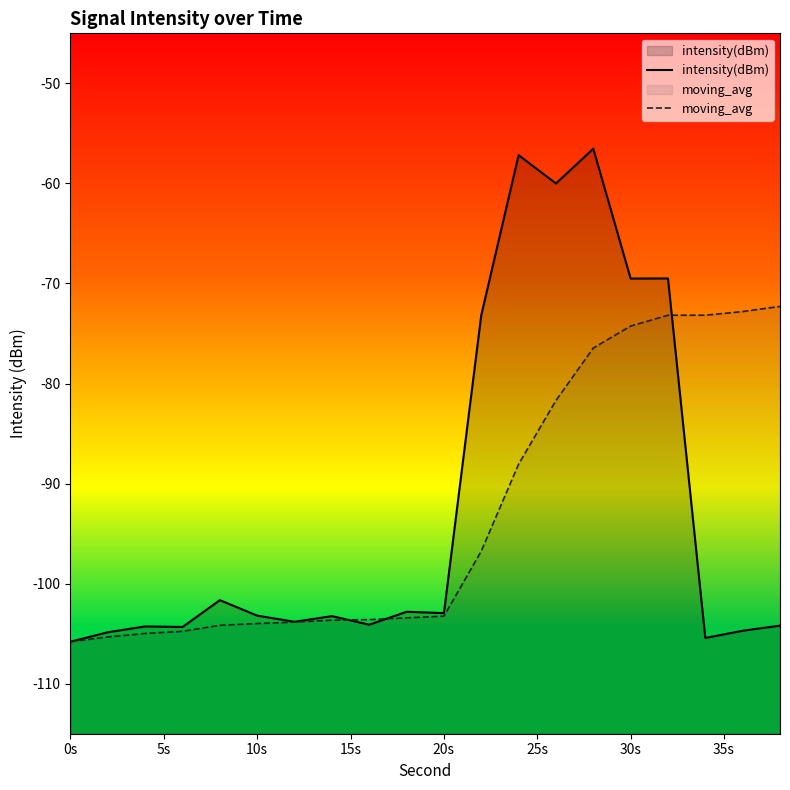

What is the sum of all intensity(dBm) values?

-1841.3